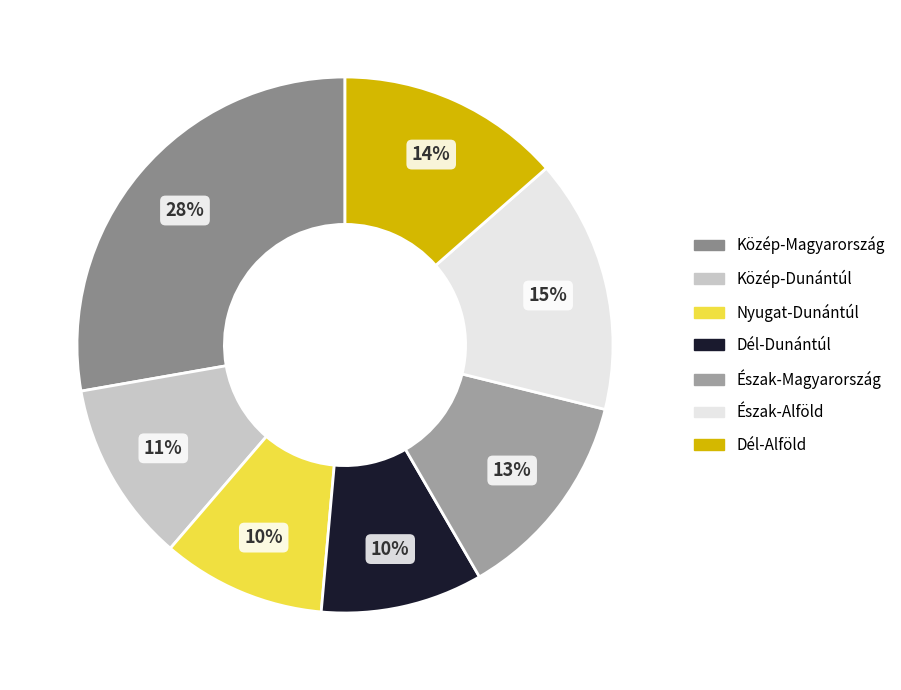

Count the number of slices in the pie.

7